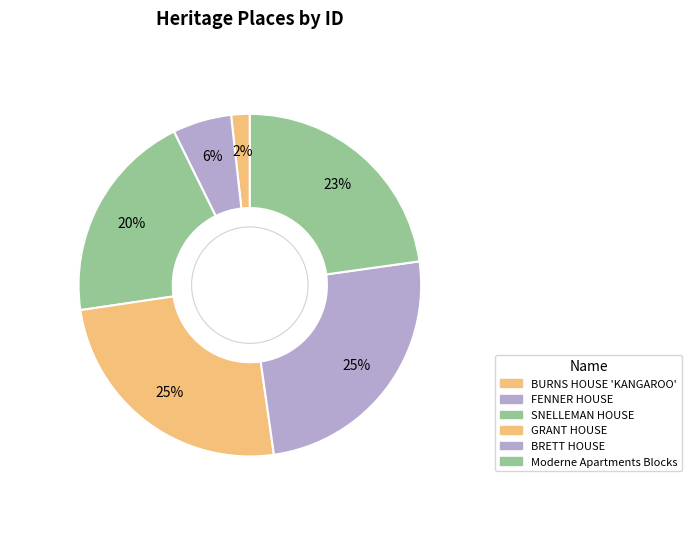

True or false: FENNER HOUSE accounts for 6% of the total.

True